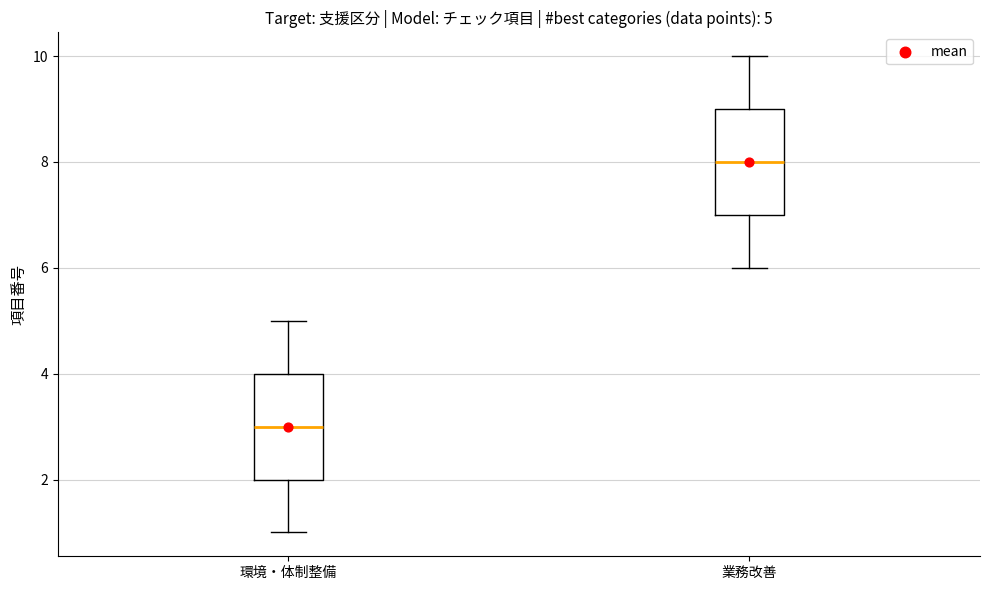

Which box has the highest median line?

業務改善